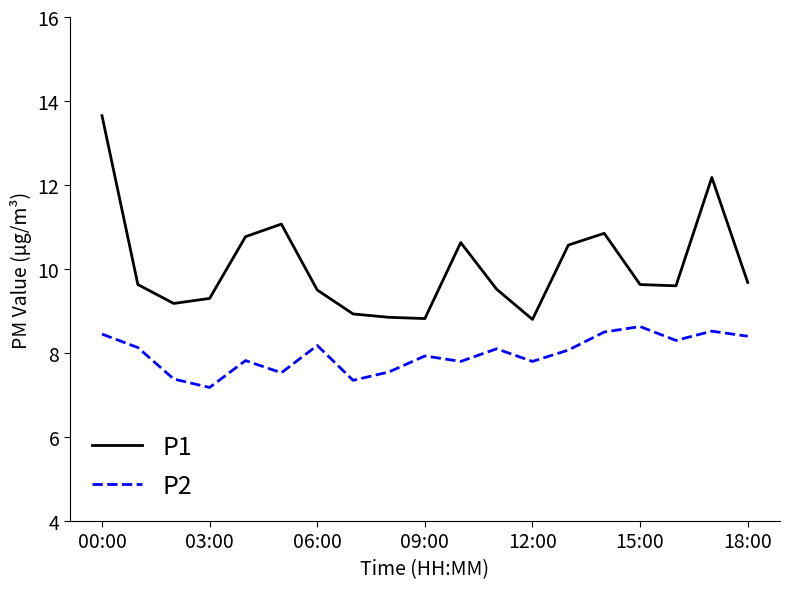

Which series has the widest spread of values?

P1